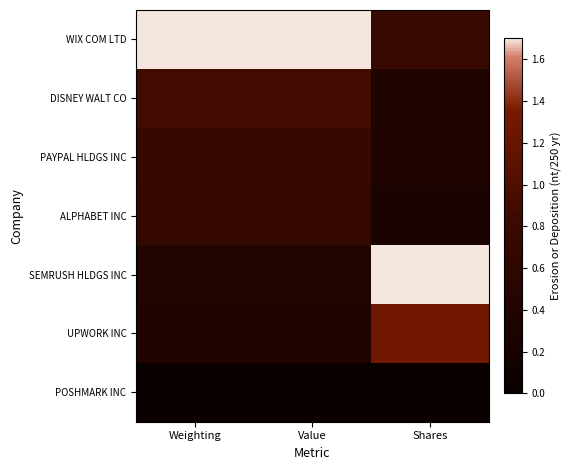

Rank the series at Shares from highest to lowest value.

SEMRUSH HLDGS INC, UPWORK INC, WIX COM LTD, DISNEY WALT CO, PAYPAL HLDGS INC, ALPHABET INC, POSHMARK INC